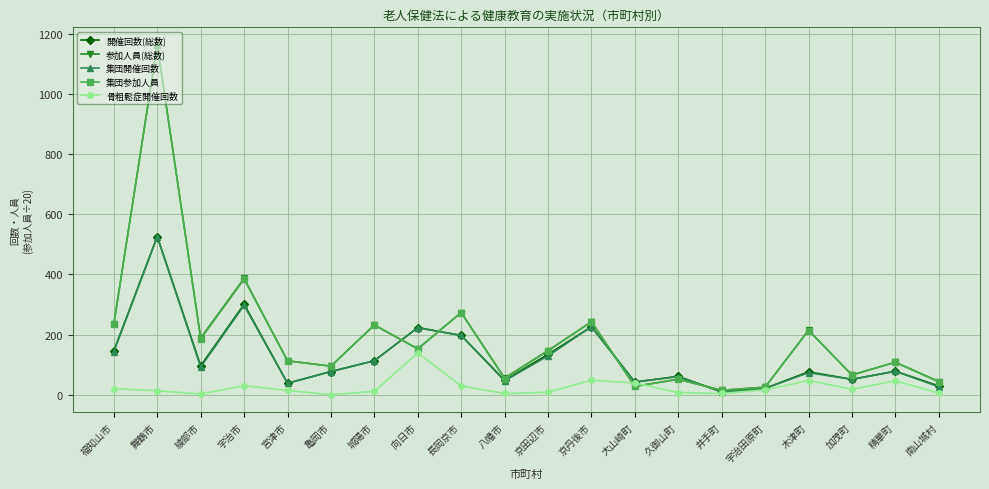

Is this an area chart (filled region under the line)?

No